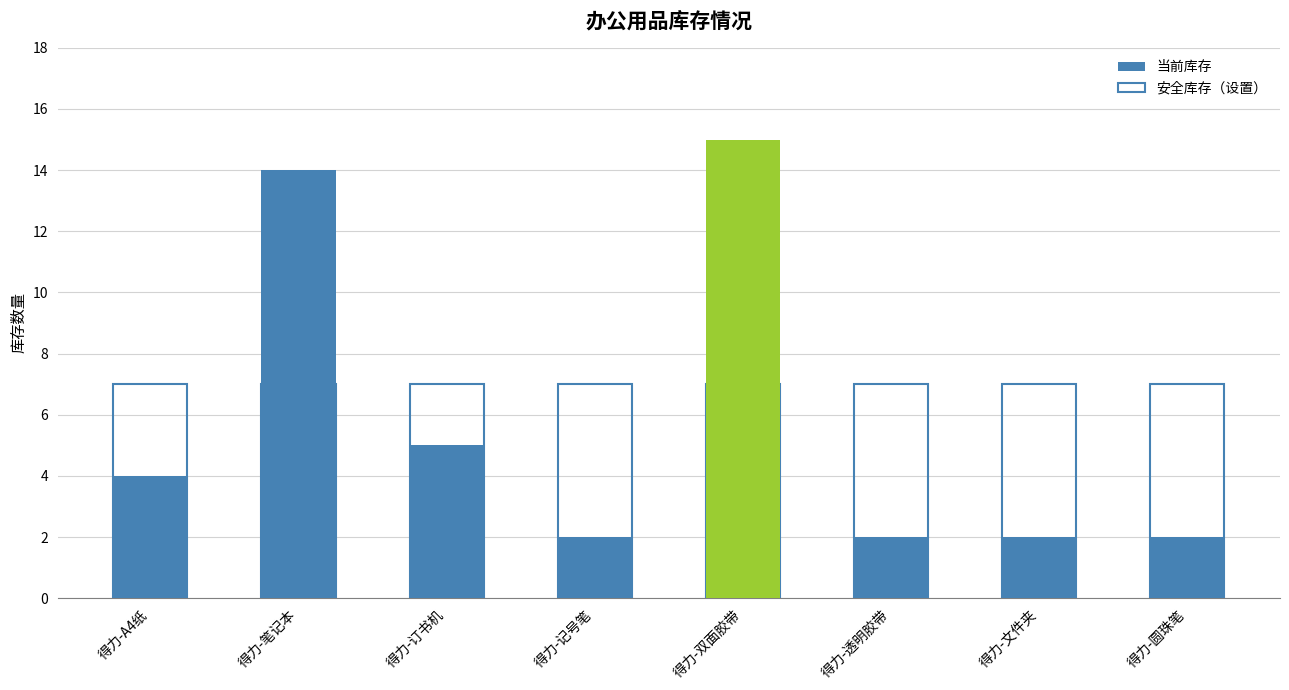

Which series has the largest range (max minus min)?

当前库存